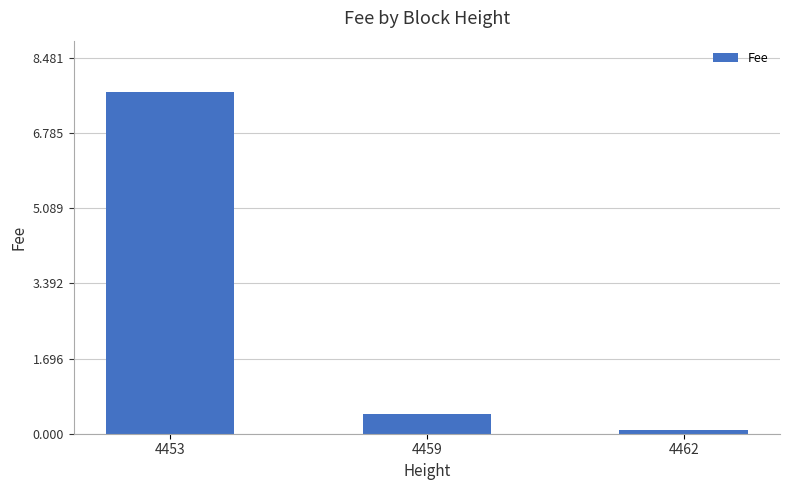

Which category has the lowest value across all series?

4462